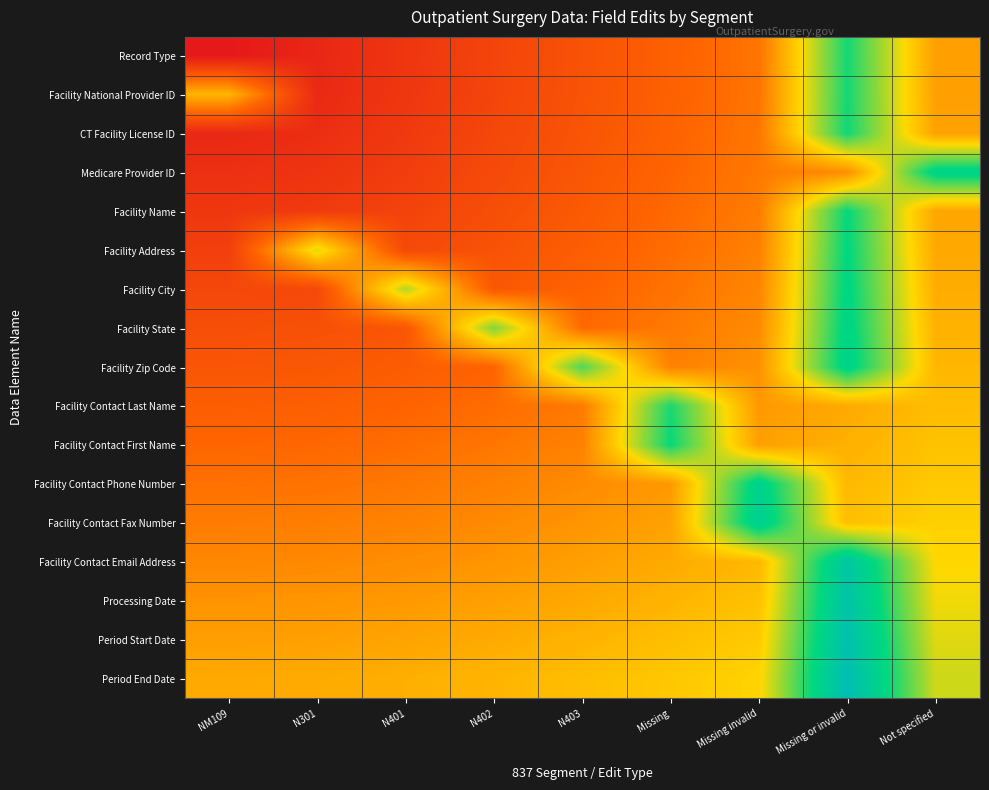

Rank the series by their maximum value, from highest to lowest.

Period End Date, Period Start Date, Processing Date, Facility Contact Email Address, Facility Contact Fax Number, Facility Contact Phone Number, Facility Zip Code, Medicare Provider ID, Facility State, Facility City, Facility Address, Facility Name, Facility Contact First Name, CT Facility License ID, Facility National Provider ID, Record Type, Facility Contact Last Name